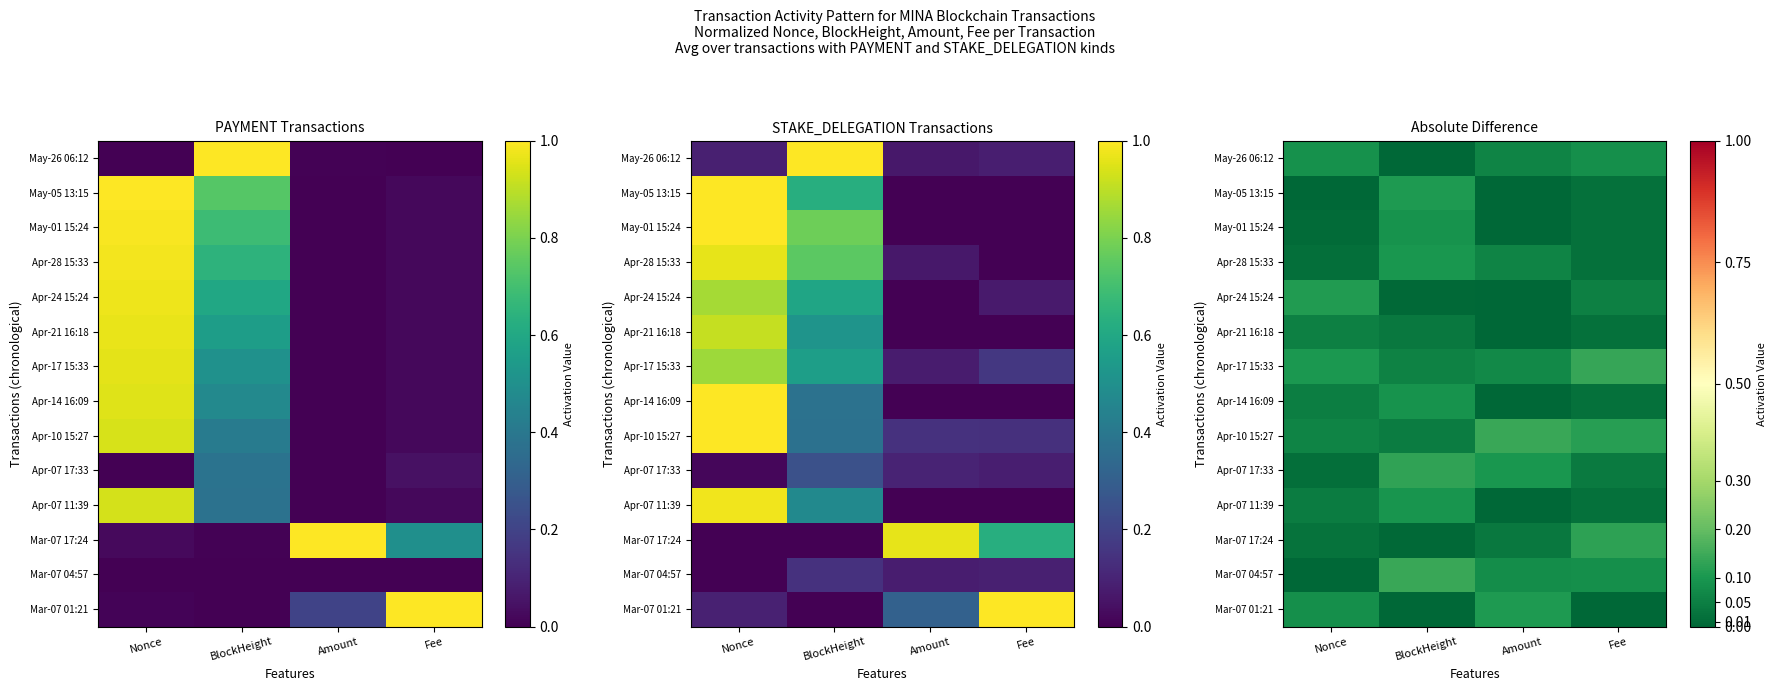

What is the spread (max minus min) of values at Amount?

0.1